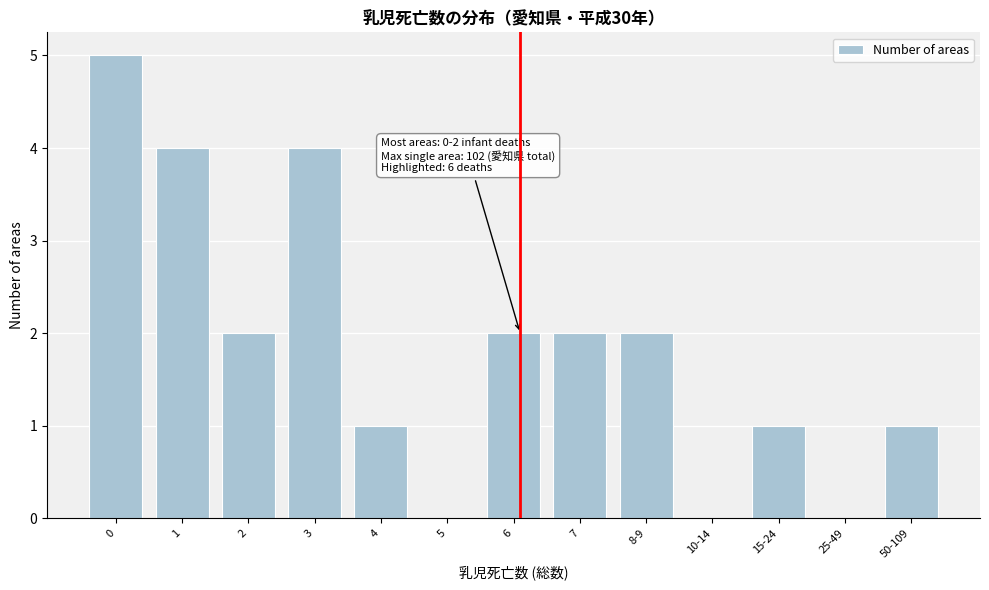

Reading left to right, what are all the values shown in this chart?

0=5	1=4	2=2	3=4	4=1	5=0	6=2	7=2	8-9=2	10-14=0	15-24=1	25-49=0	50-109=1